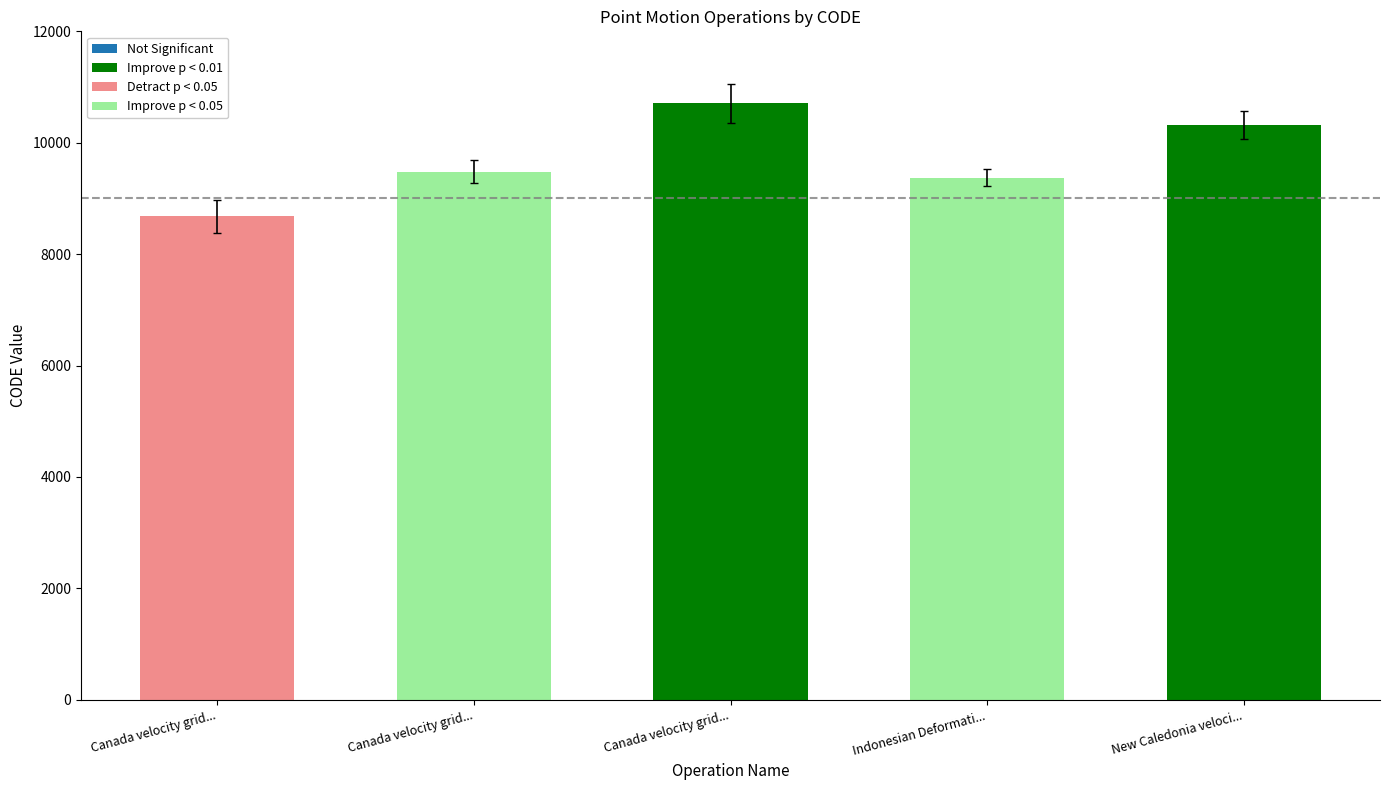

Rank the categories by Improve p < 0.01 value from highest to lowest.

Canada velocity grid..., Indonesian Deformati...